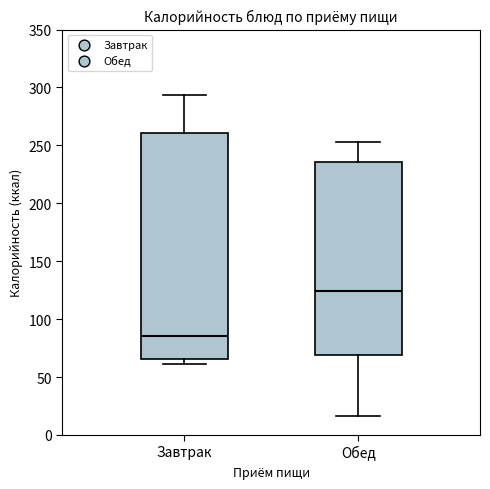

Reading left to right, read every box against the y-axis: the position of its median line, the range the box covers, and the ends of its whiskers. The values are not printed on the chart, so give them approximately, as read against the axis.

Завтрак: median 85, box 65 to 260, whiskers 60 to 295
Обед: median 125, box 70 to 235, whiskers 15 to 255